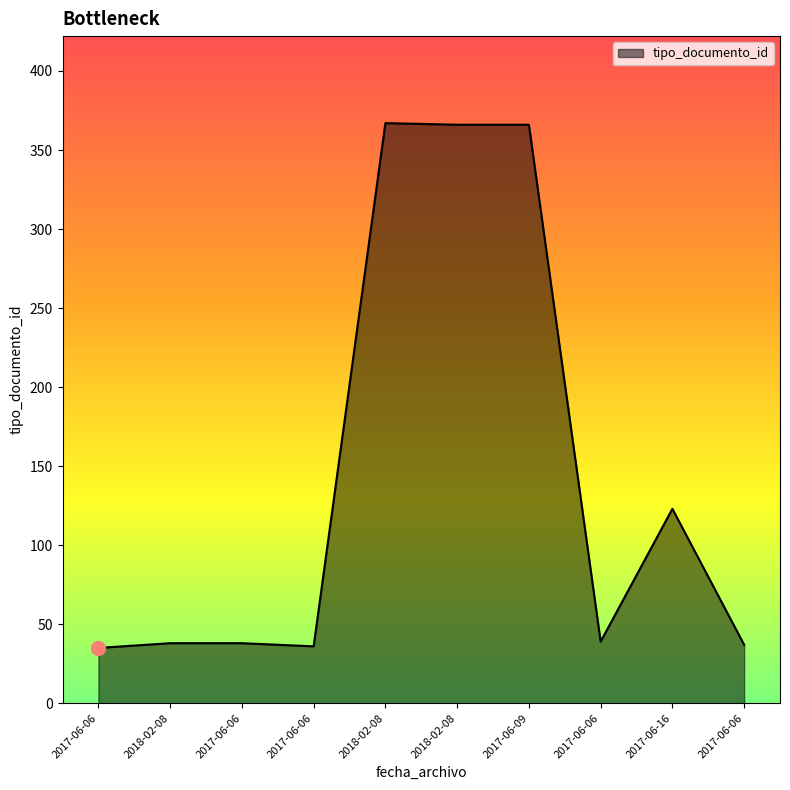

How many lines are shown in the chart?

1